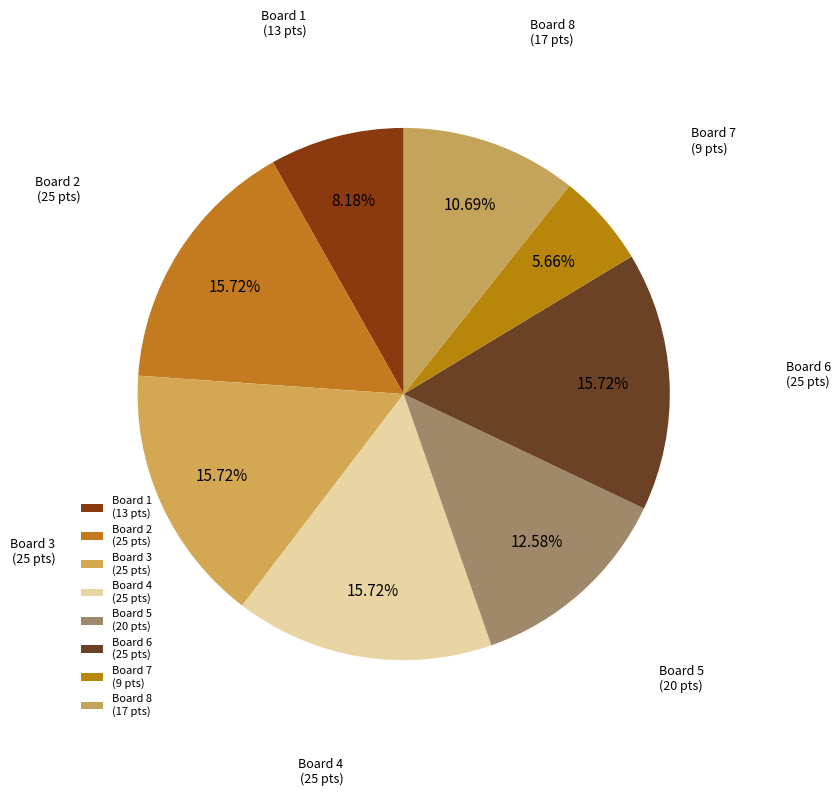

Do Board 1 and Board 2 together represent more than half of the pie?

No